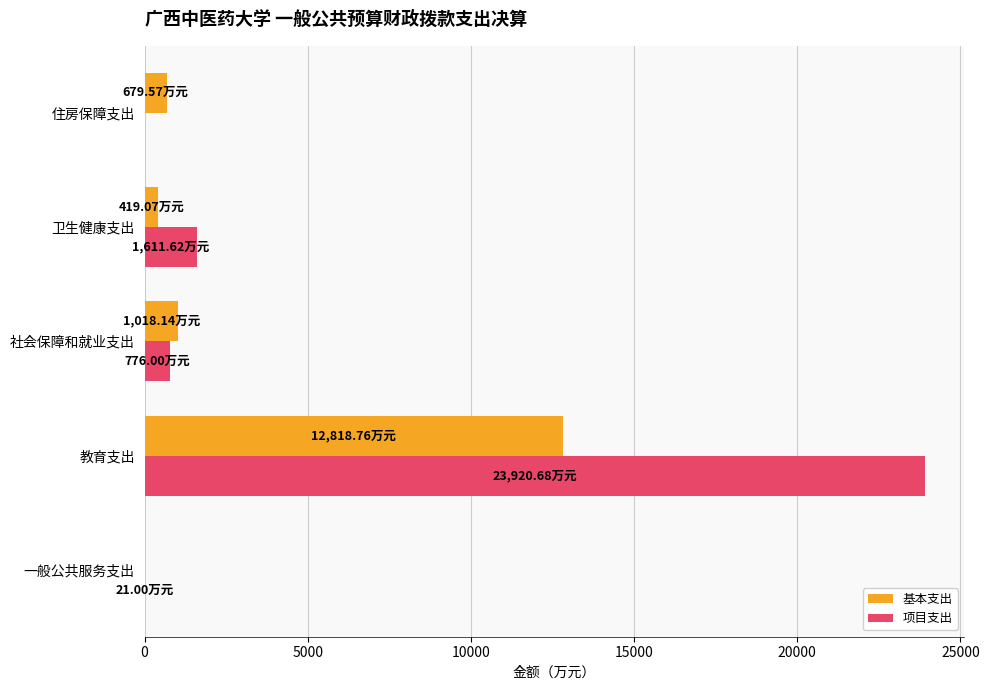

Which series has the largest range (max minus min)?

项目支出